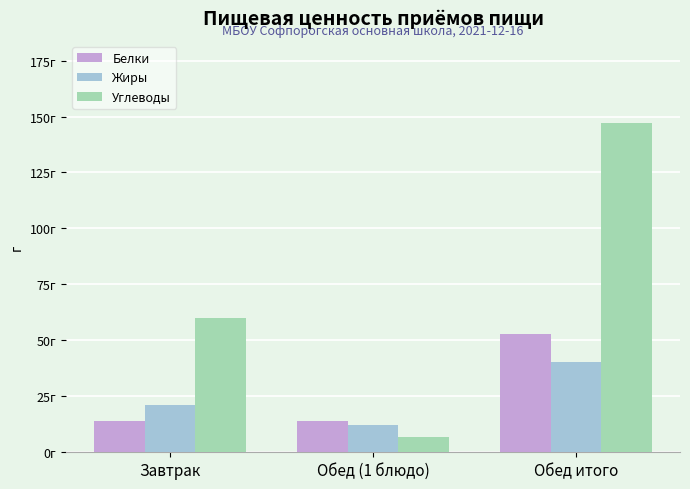

What are all the series names shown in the legend?

Белки, Жиры, Углеводы